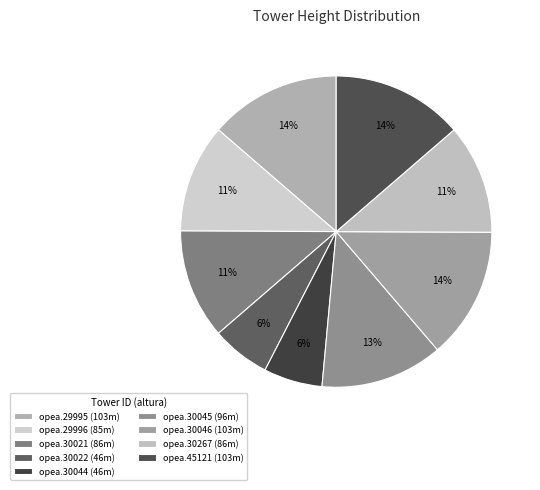

Is there a majority slice in this chart?

No